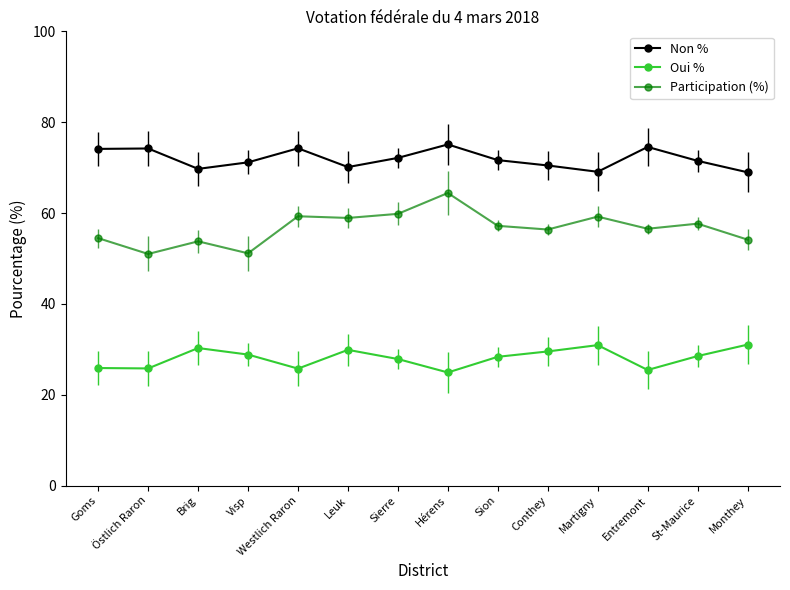

Which series has the widest spread of values?

Participation (%)